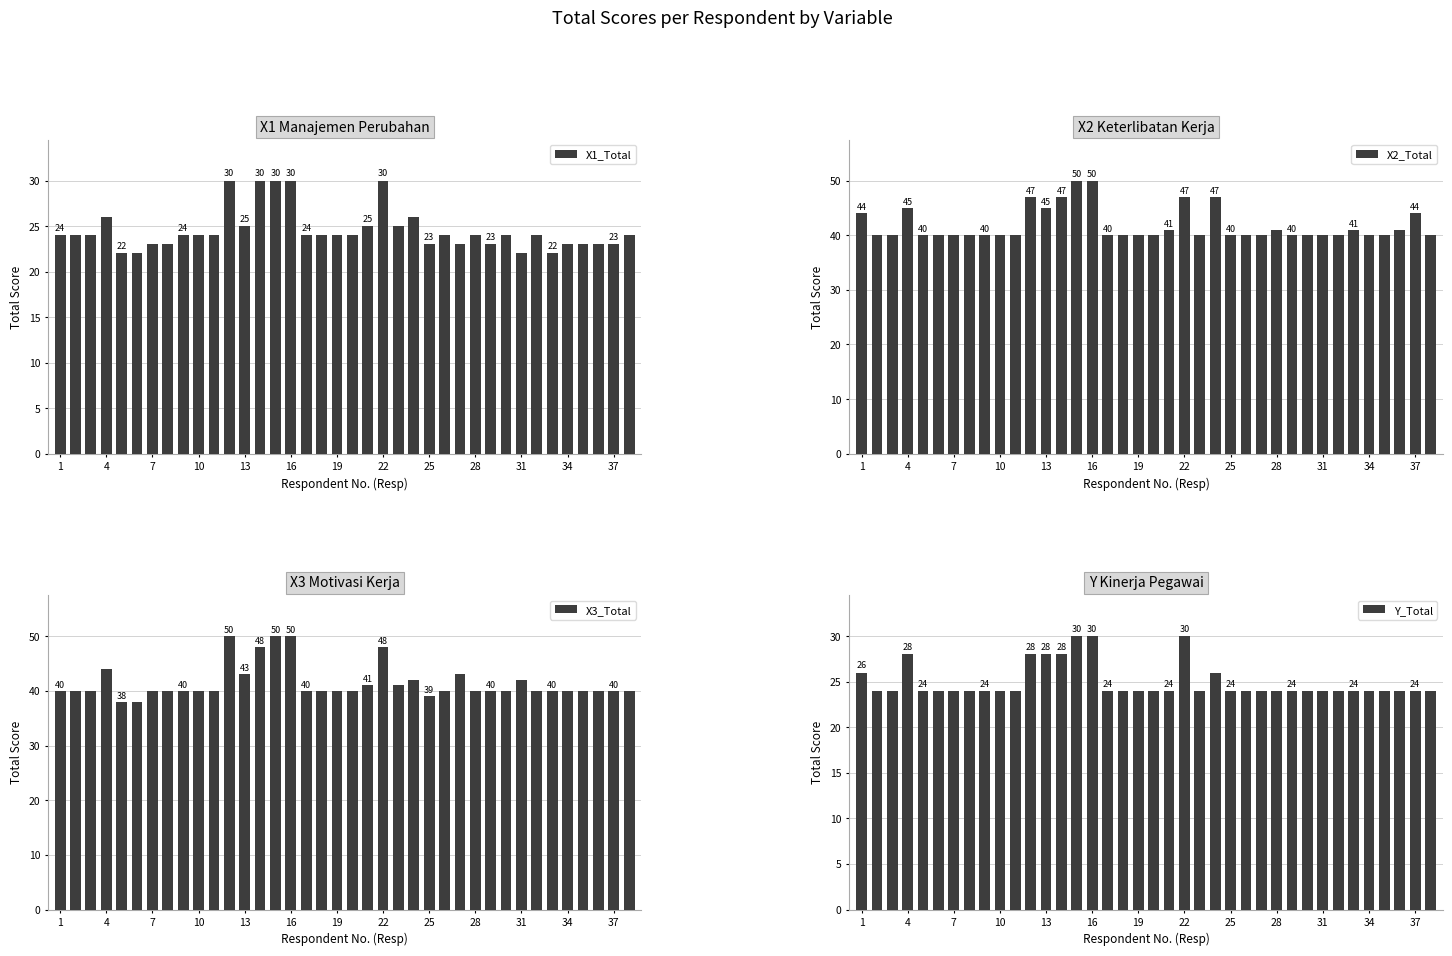

Which series has the largest total across all categories?

X2_Total